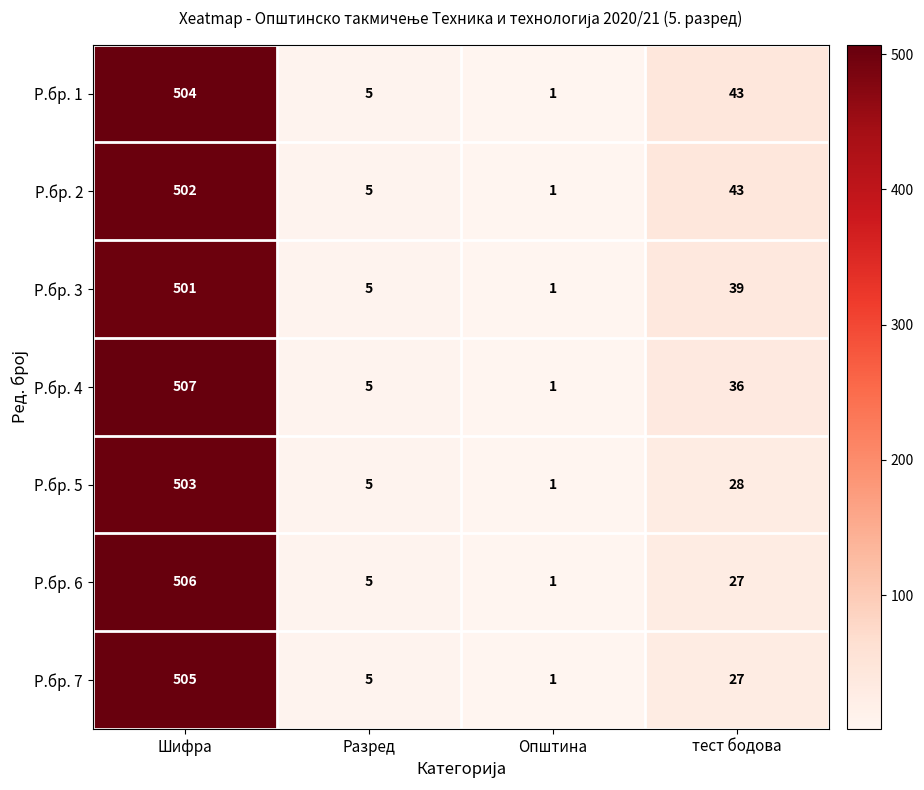

Which series changed the most between Шифра and Општина?

Р.бр. 4